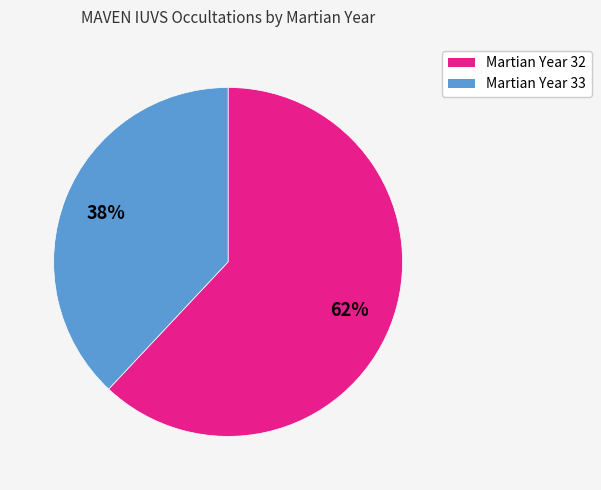

To the nearest percent, what is the difference between the largest and smallest slice percentages?

24%